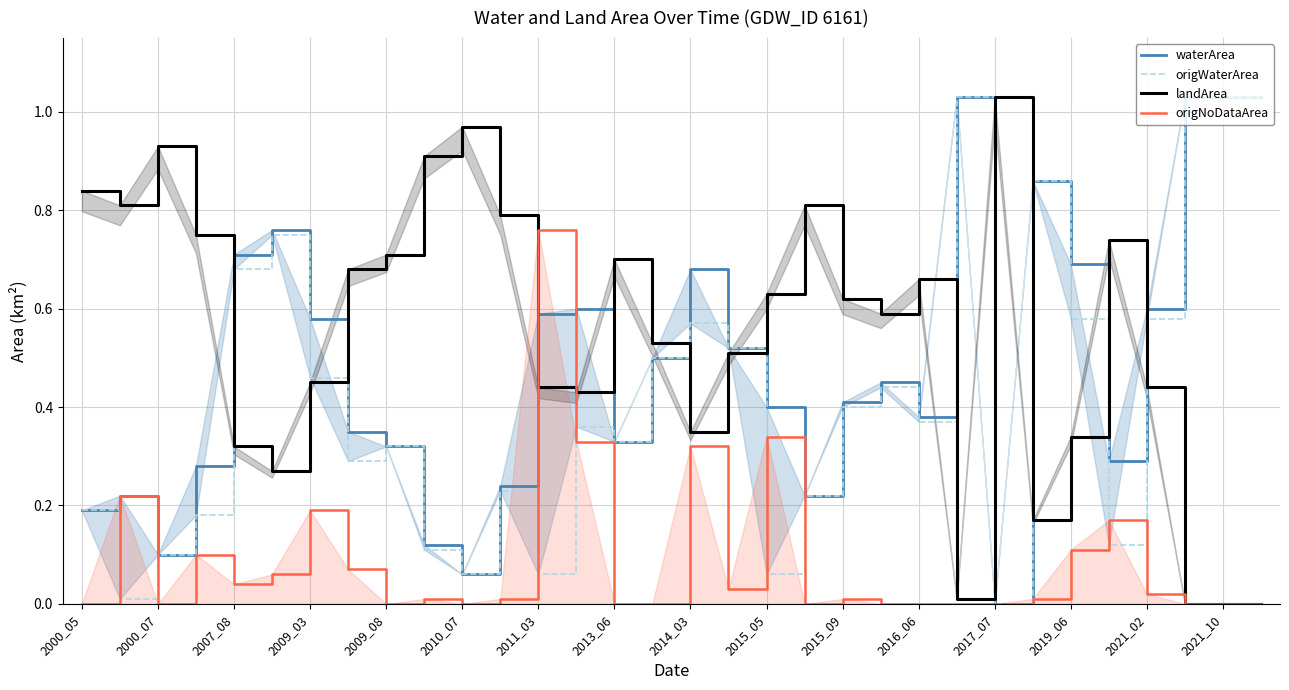

How many interior local peaks does the waterArea series have?

7